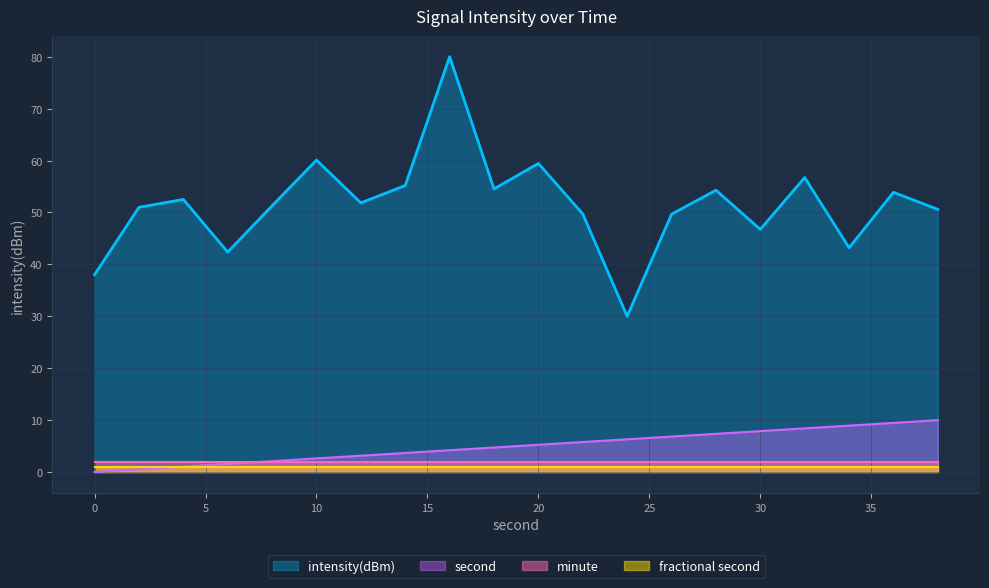

What is the difference between the maximum and second lowest values in the intensity(dBm) series?

42.0